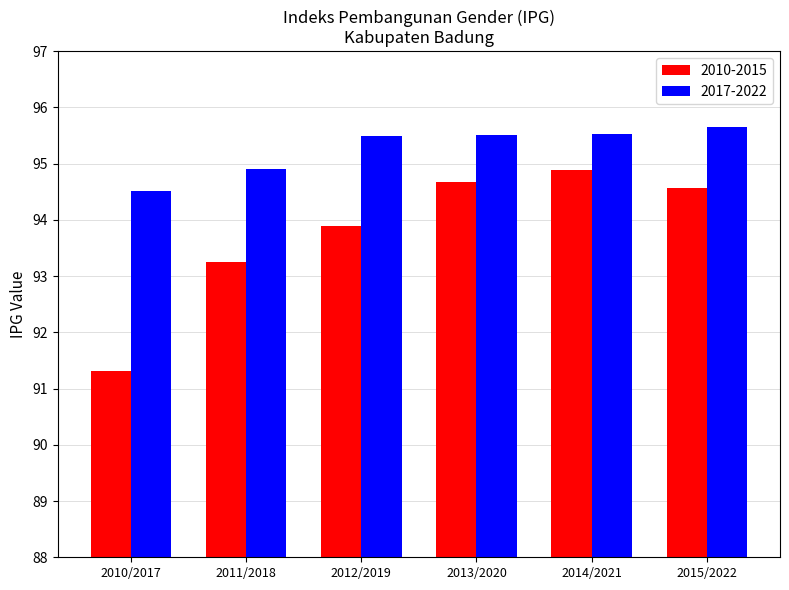

Is the value of 2010-2015 at 2014/2021 greater than the value of 2017-2022 at 2015/2022?

No